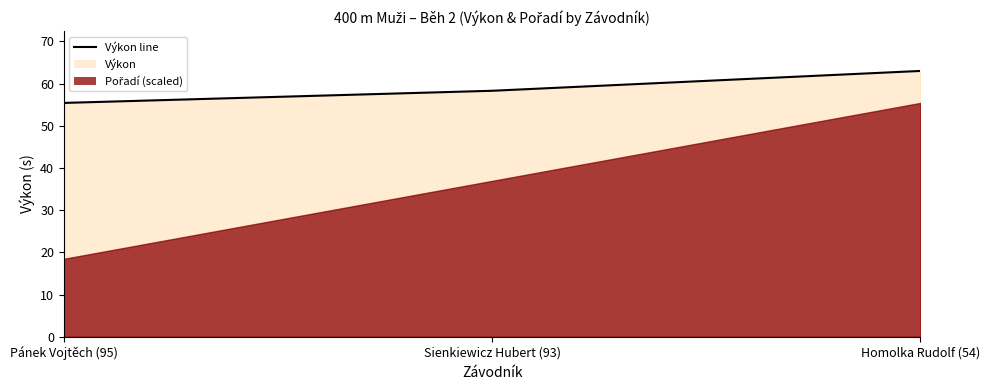

How many categories are shown in the chart?

3